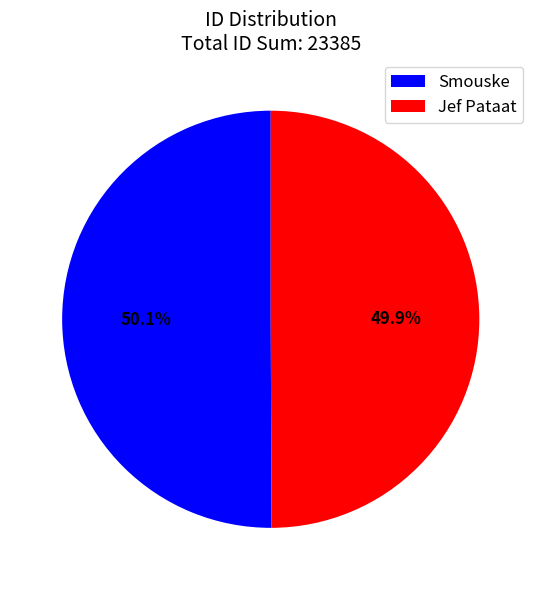

Is there a majority slice in this chart?

Yes